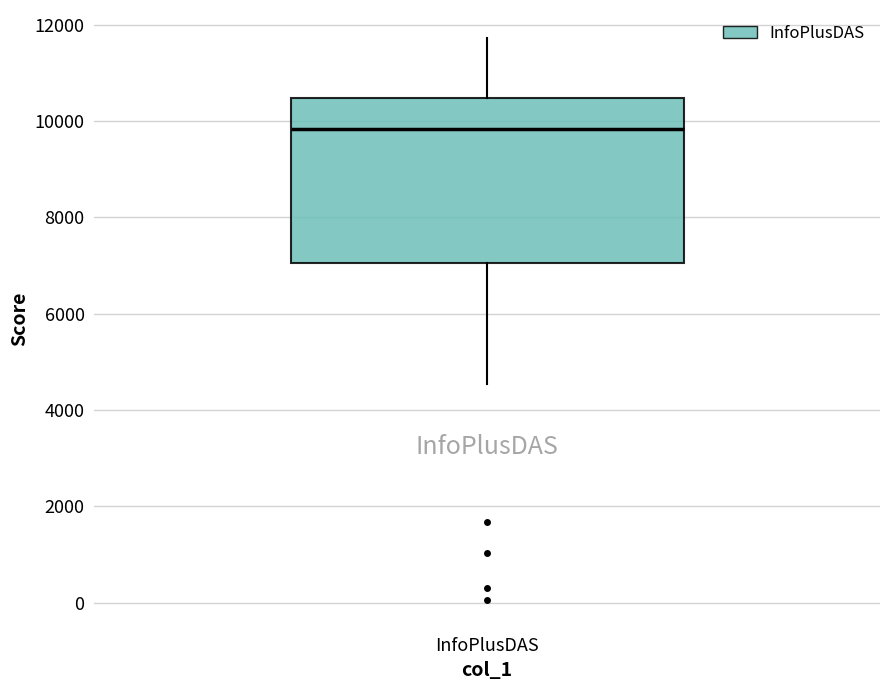

Read this box plot against the y-axis: the position of the median line, the range covered by the box, and the ends of both whiskers. The values are not printed on the chart, so give them approximately, as read against the axis.

median 9800, box 7000 to 10400, whiskers 4600 to 11800